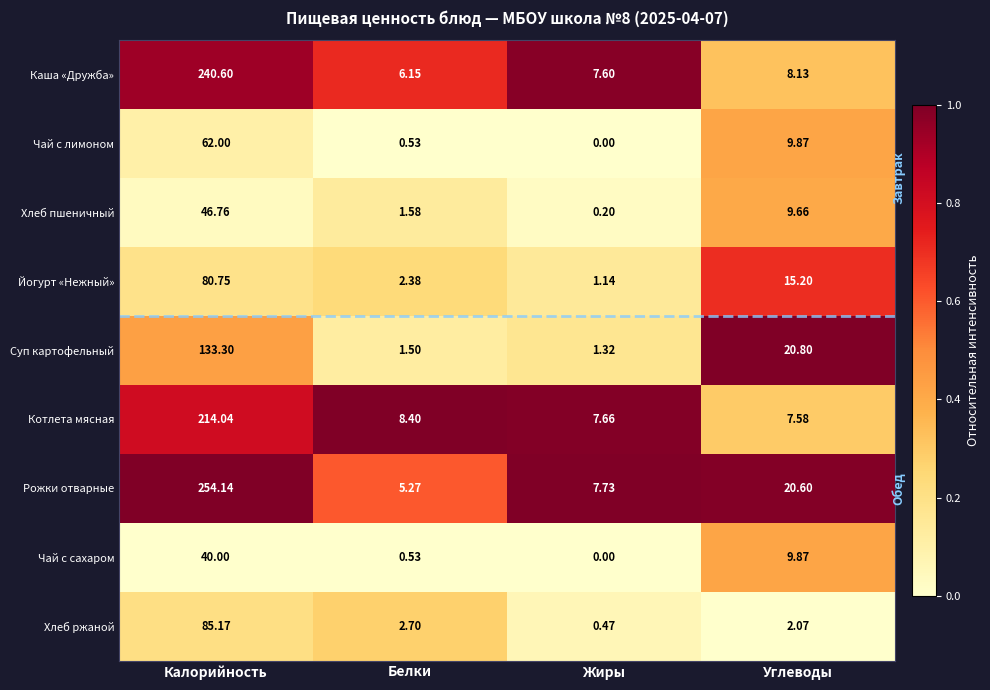

Which series changed the most between Белки and Углеводы?

Суп картофельный